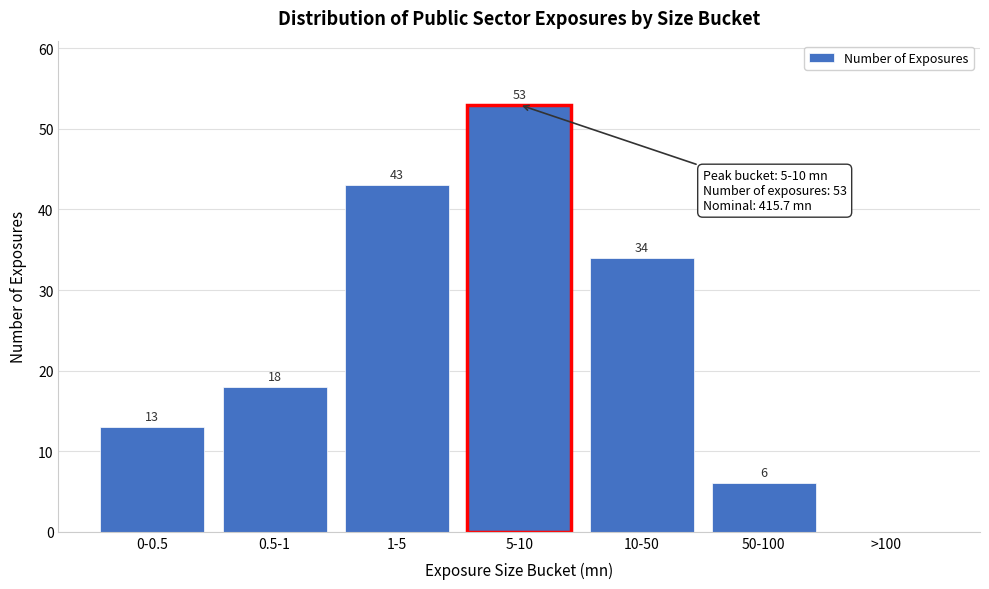

Reading right to left, what are all the values shown in this chart?

>100=0	50-100=6	10-50=34	5-10=53	1-5=43	0.5-1=18	0-0.5=13